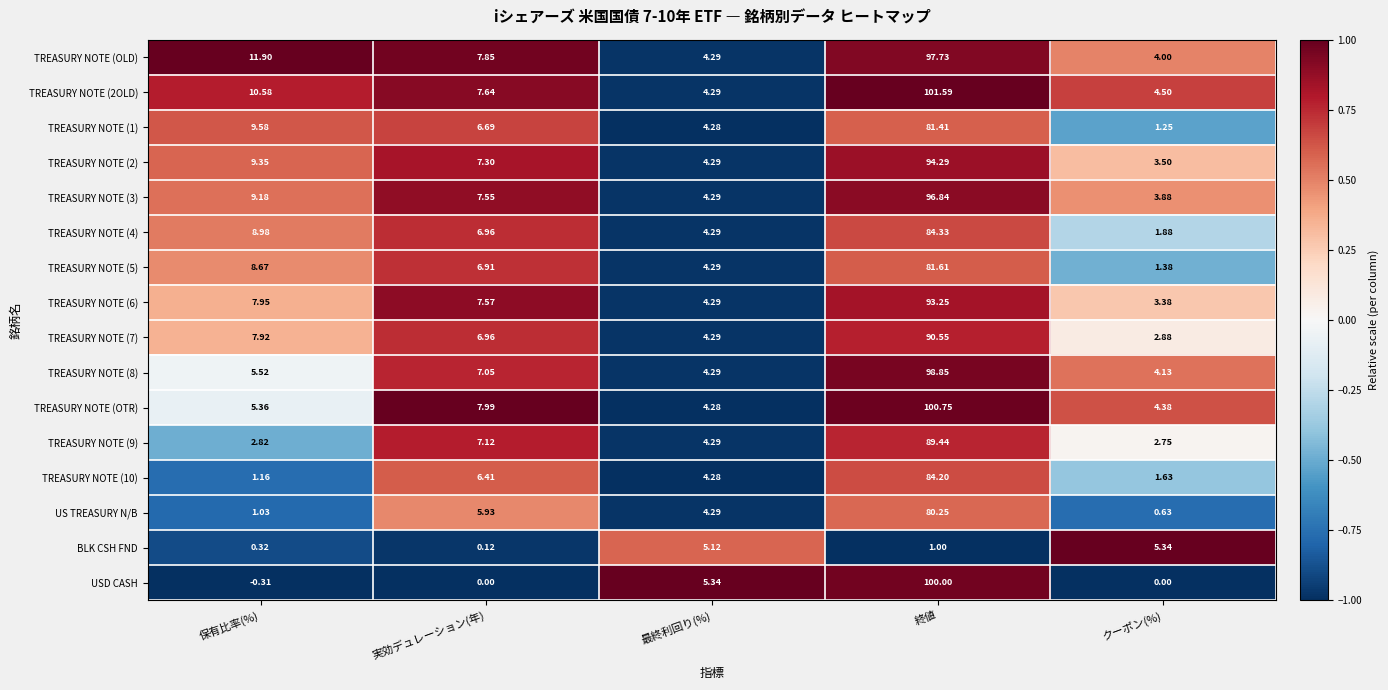

Where is US TREASURY N/B nearest to the value 40?

実効デュレーション(年)